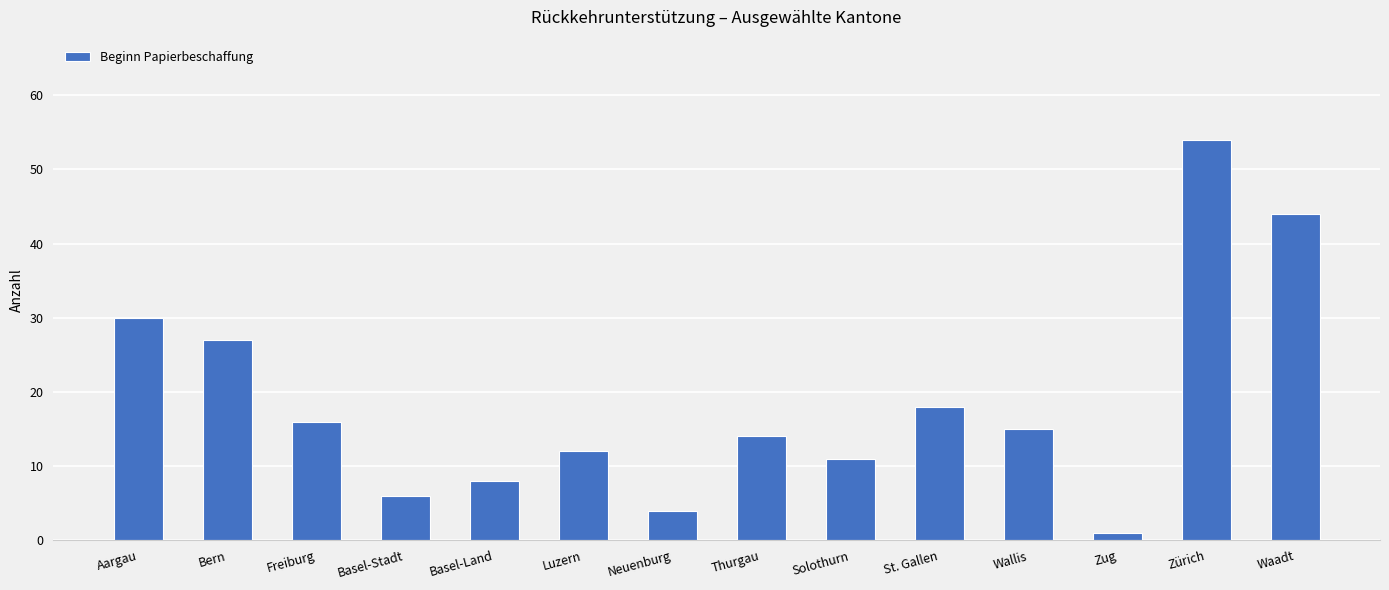

What is the label of the 3rd bar from the left?

Freiburg